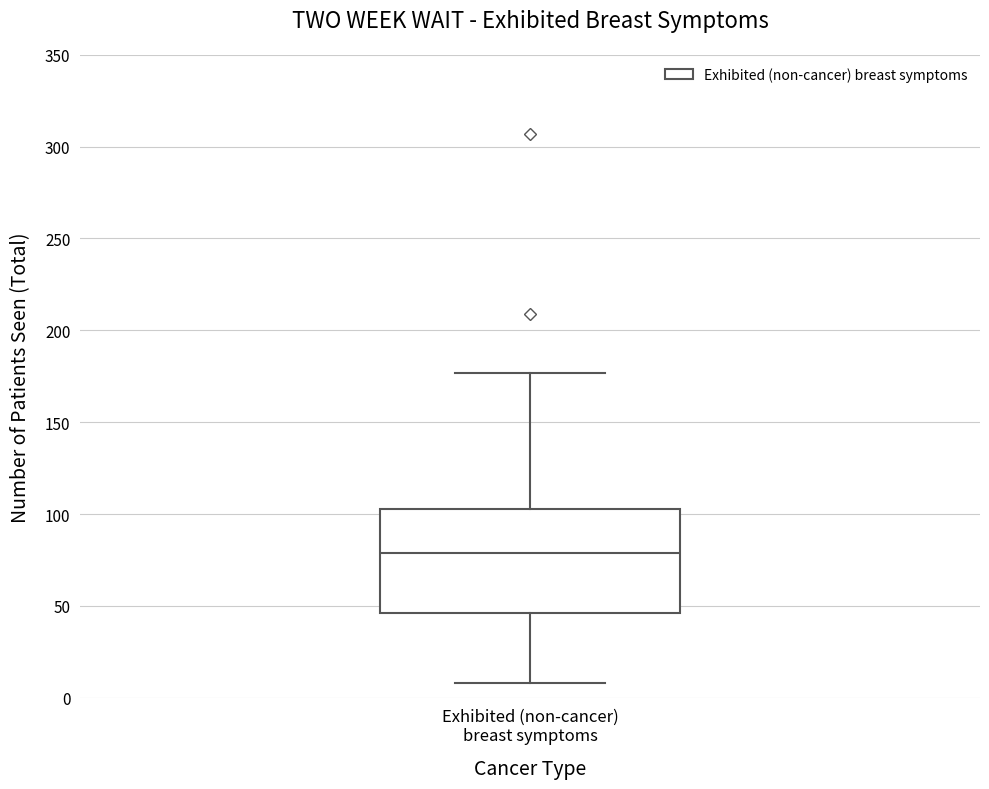

Transcribe this box plot: give where the median line is, the range the box spans, and where the two whiskers end, as read against the y-axis. The values are not printed on the chart, so give them approximately, as read against the axis.

median 80, box 45 to 105, whiskers 10 to 175